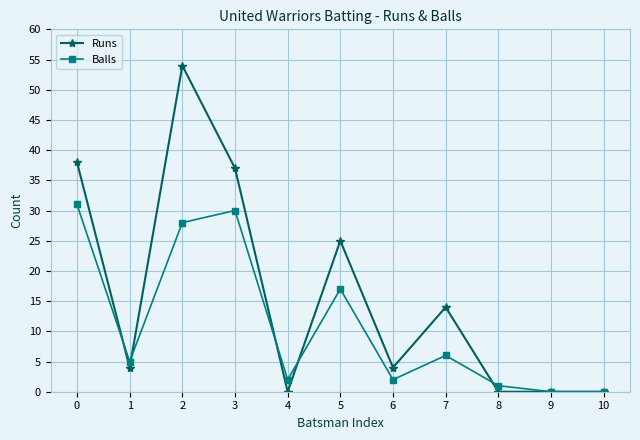

How many lines are shown in the chart?

2